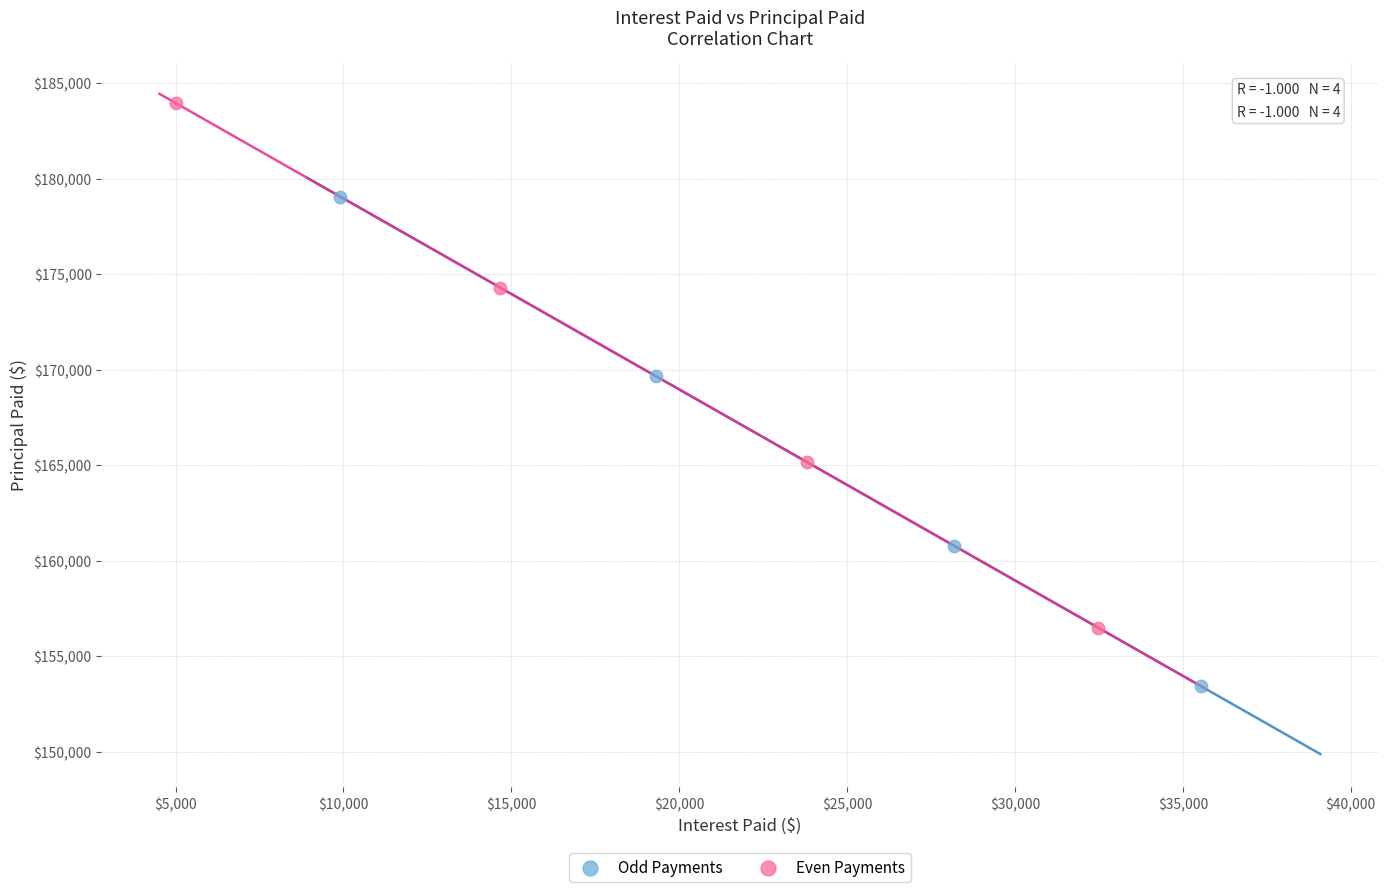

Which series has the widest spread of Y values?

Even Payments